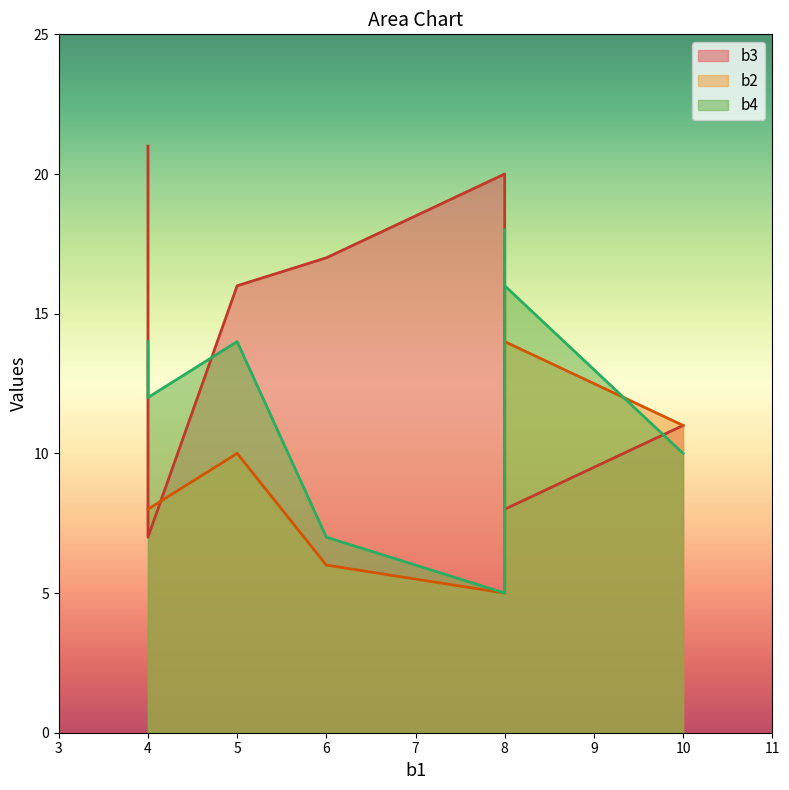

Is the value of b4 at 6 greater than the value of b2 at 6?

Yes